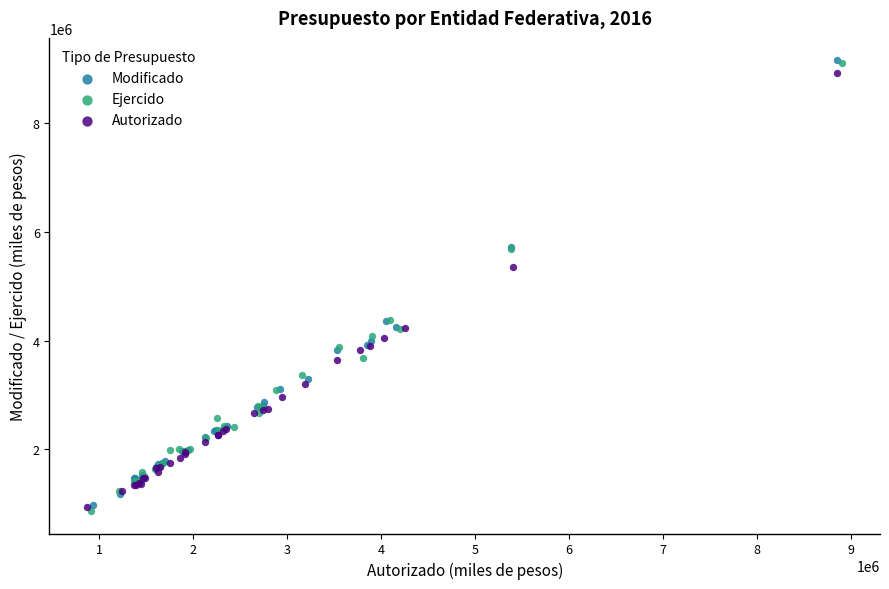

What are all the series names shown in the legend?

Modificado, Ejercido, Autorizado